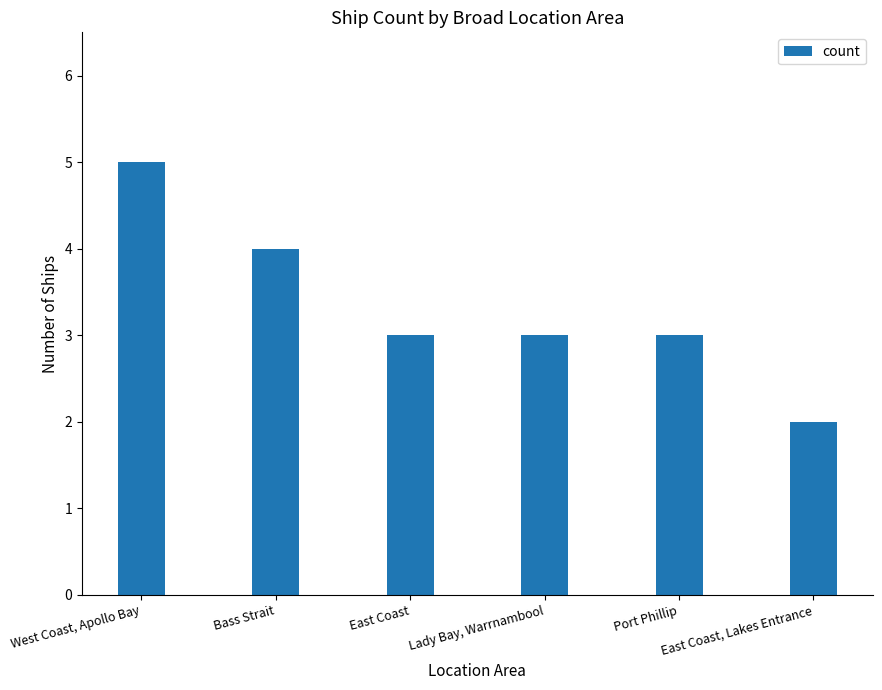

Reading left to right, list all the values displayed in this chart.

West Coast, Apollo Bay=5	Bass Strait=4	East Coast=3	Lady Bay, Warrnambool=3	Port Phillip=3	East Coast, Lakes Entrance=2